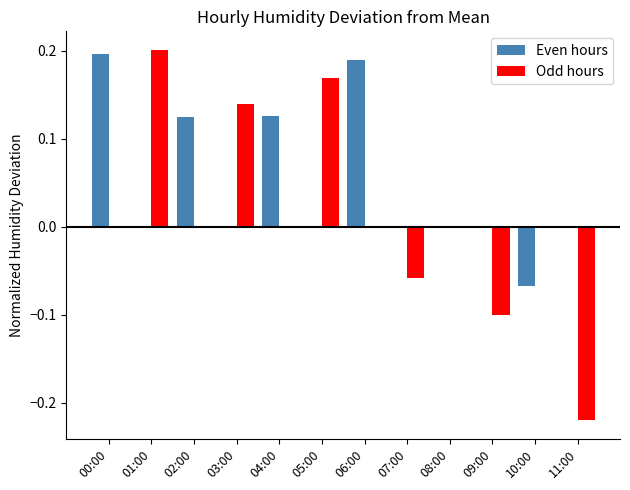

How many distinct data groups are displayed?

2